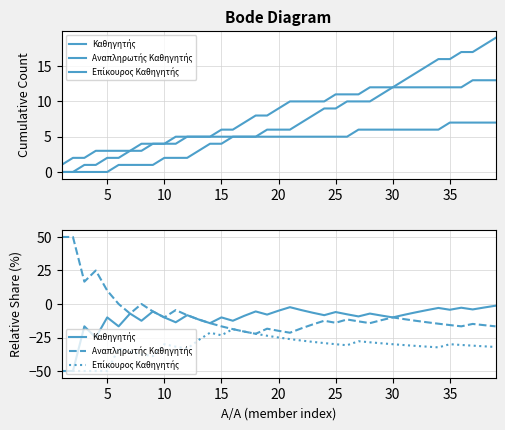

Which series has the largest total across all categories?

Αναπληρωτής Καθηγητής